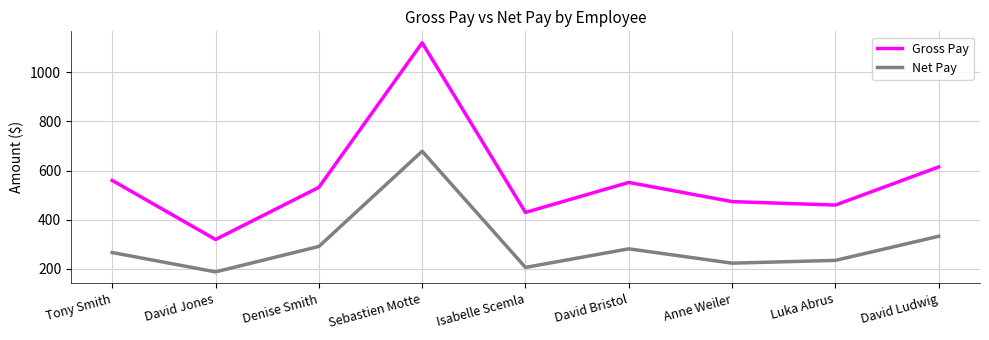

Where is the first local maximum for Gross Pay?

Sebastien Motte